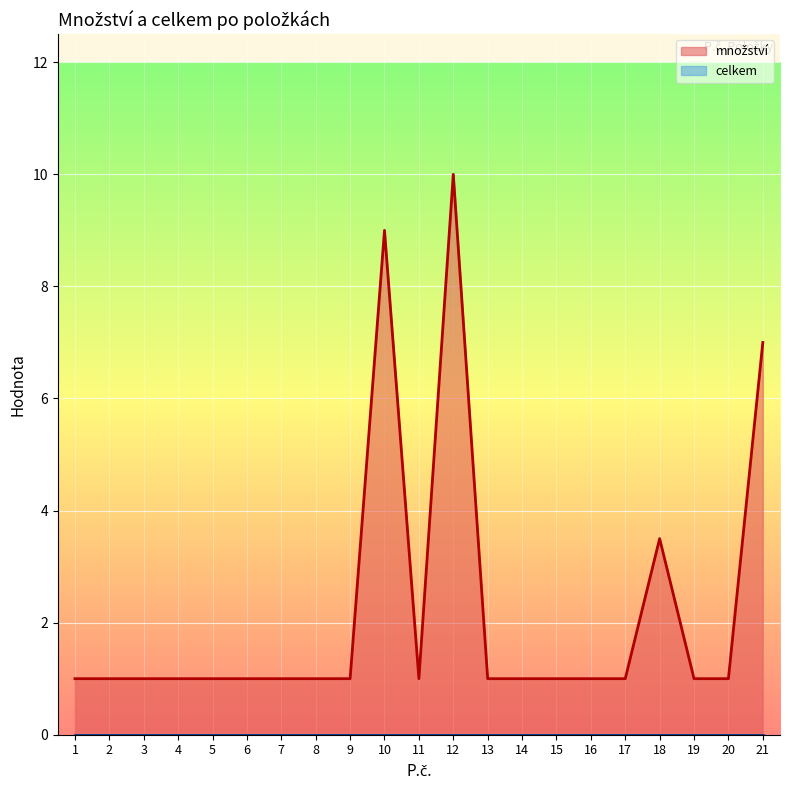

Which has a higher value, 21 or 16?

21